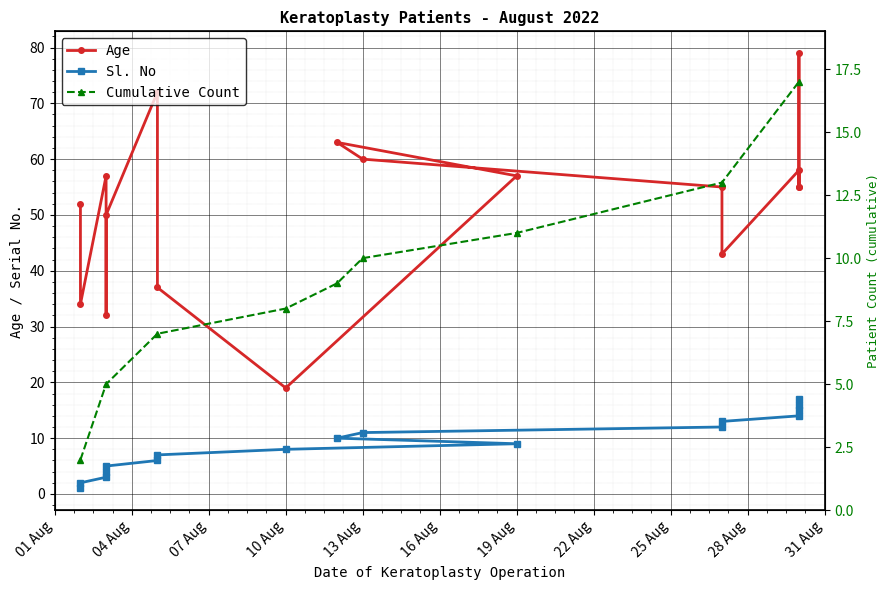

What is the label of the 5th point from the right?

2022-08-27